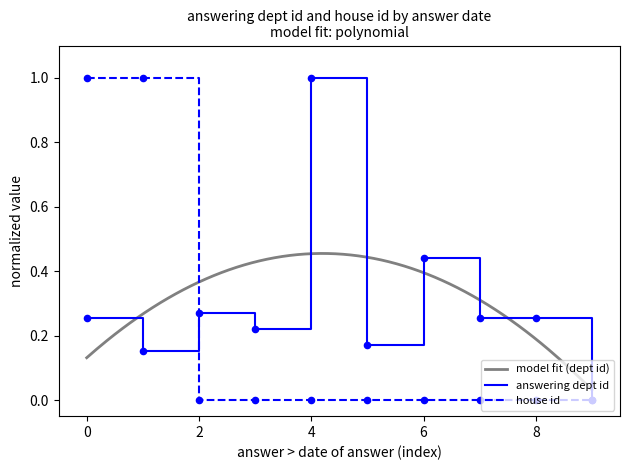

Which category has the highest value in the answering dept id series?

4